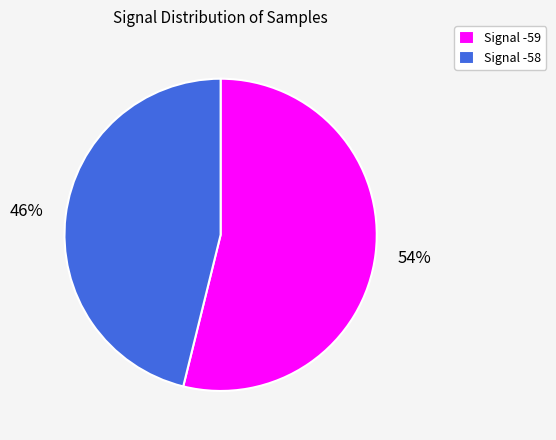

Is it true that Signal -58 is 55% of the pie?

False